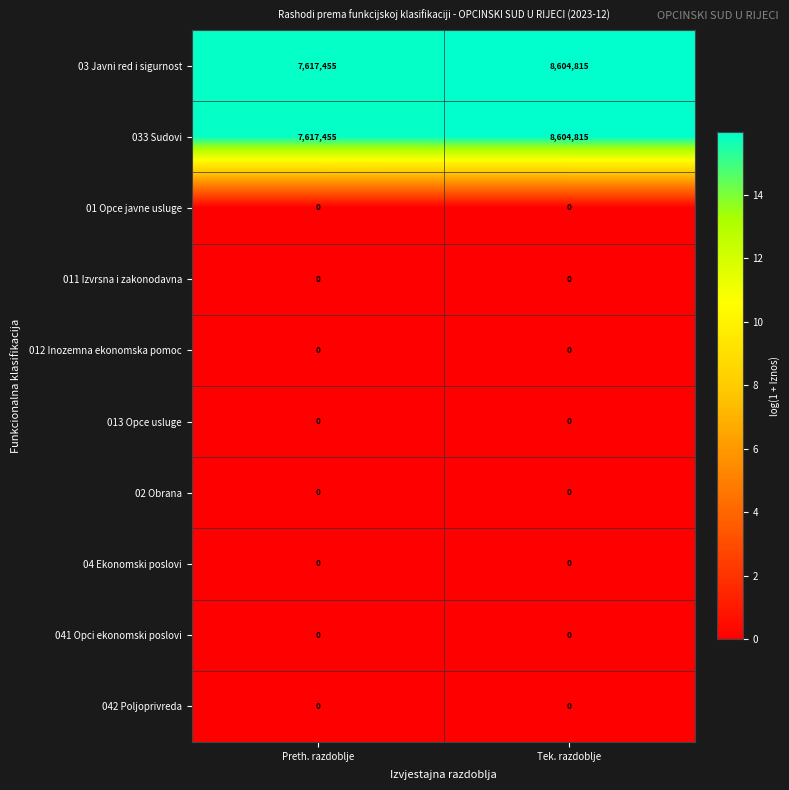

Where is 033 Sudovi nearest to the value 8111135?

Preth. razdoblje